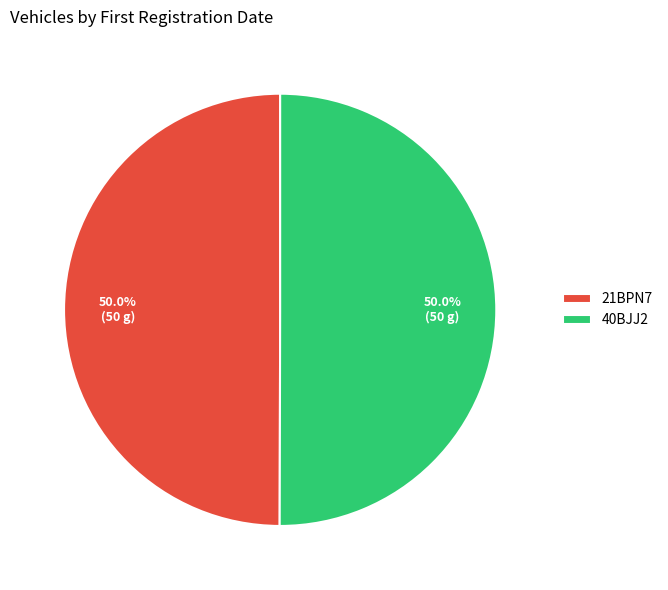

Combined, what portion of the pie is 21BPN7 and 40BJJ2?

100.0%